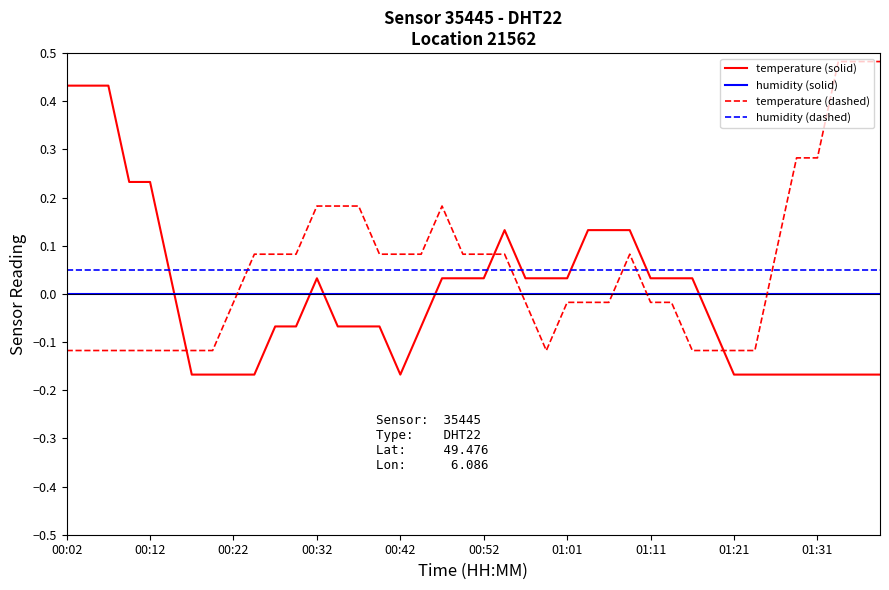

What are all the series names shown in the legend?

temperature (solid), humidity (solid), temperature (dashed), humidity (dashed)